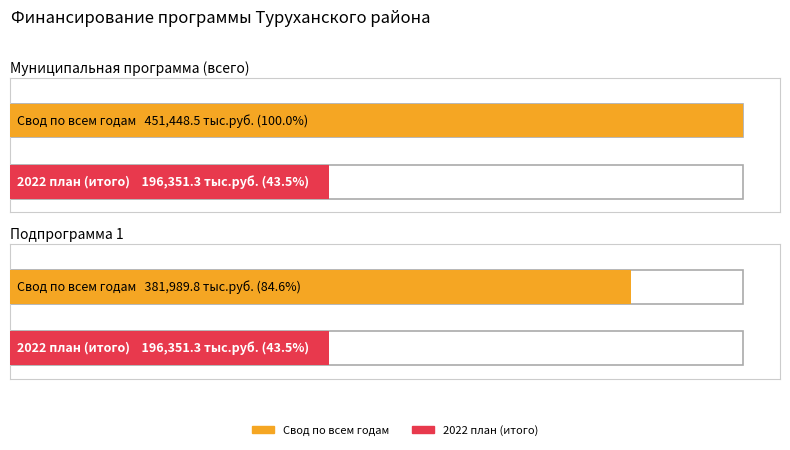

Rank the series by their maximum value, from highest to lowest.

Свод по всем годам, 2022 план (итого)